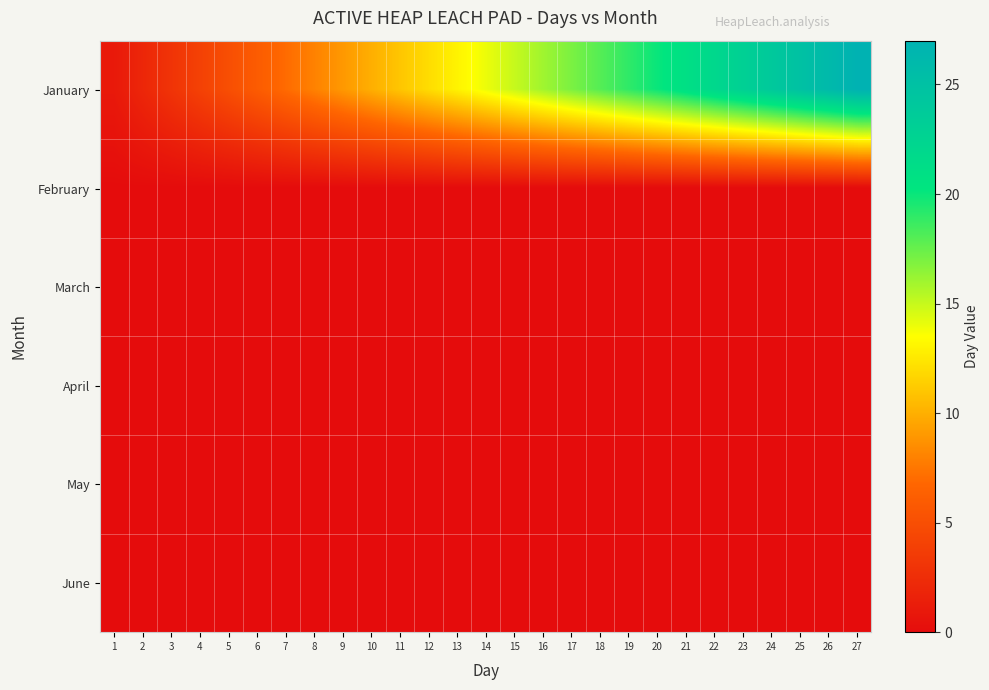

Reading right to left, list all the values displayed in this chart.

January: 27=27	26=26	25=25	24=24	23=23	22=22	21=21	20=20	19=19	18=18	17=17	16=16	15=15	14=14	13=13	12=12	11=11	10=10	9=9	8=8	7=7	6=6	5=5	4=4	3=3	2=2	1=1
February: 27=0	26=0	25=0	24=0	23=0	22=0	21=0	20=0	19=0	18=0	17=0	16=0	15=0	14=0	13=0	12=0	11=0	10=0	9=0	8=0	7=0	6=0	5=0	4=0	3=0	2=0	1=0
March: 27=0	26=0	25=0	24=0	23=0	22=0	21=0	20=0	19=0	18=0	17=0	16=0	15=0	14=0	13=0	12=0	11=0	10=0	9=0	8=0	7=0	6=0	5=0	4=0	3=0	2=0	1=0
April: 27=0	26=0	25=0	24=0	23=0	22=0	21=0	20=0	19=0	18=0	17=0	16=0	15=0	14=0	13=0	12=0	11=0	10=0	9=0	8=0	7=0	6=0	5=0	4=0	3=0	2=0	1=0
May: 27=0	26=0	25=0	24=0	23=0	22=0	21=0	20=0	19=0	18=0	17=0	16=0	15=0	14=0	13=0	12=0	11=0	10=0	9=0	8=0	7=0	6=0	5=0	4=0	3=0	2=0	1=0
June: 27=0	26=0	25=0	24=0	23=0	22=0	21=0	20=0	19=0	18=0	17=0	16=0	15=0	14=0	13=0	12=0	11=0	10=0	9=0	8=0	7=0	6=0	5=0	4=0	3=0	2=0	1=0